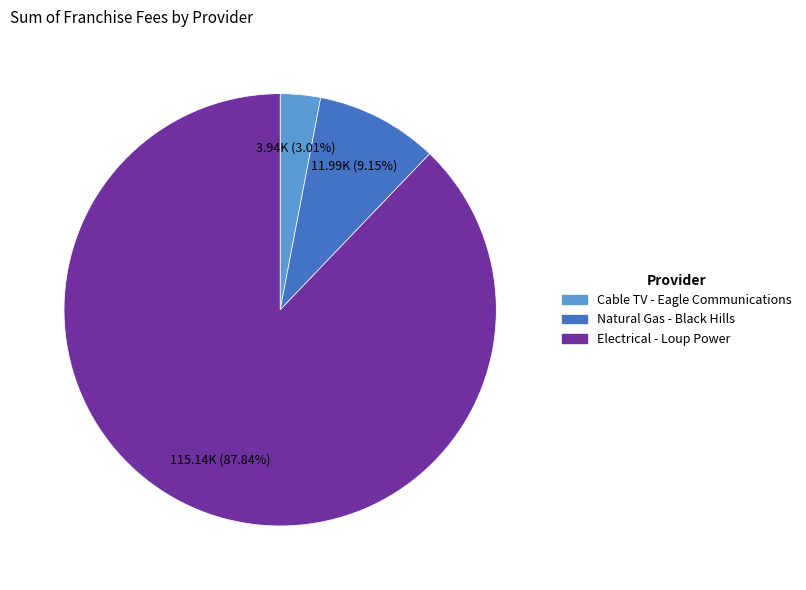

Count the number of slices in the pie.

3